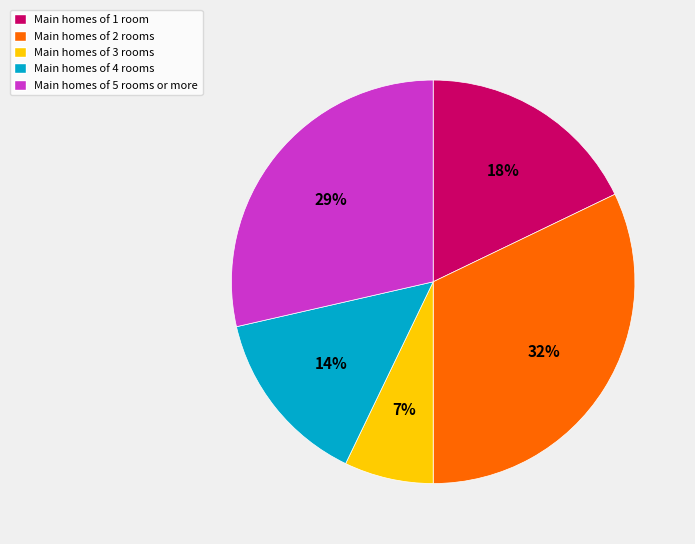

Is there any slice that represents more than half of the pie?

No